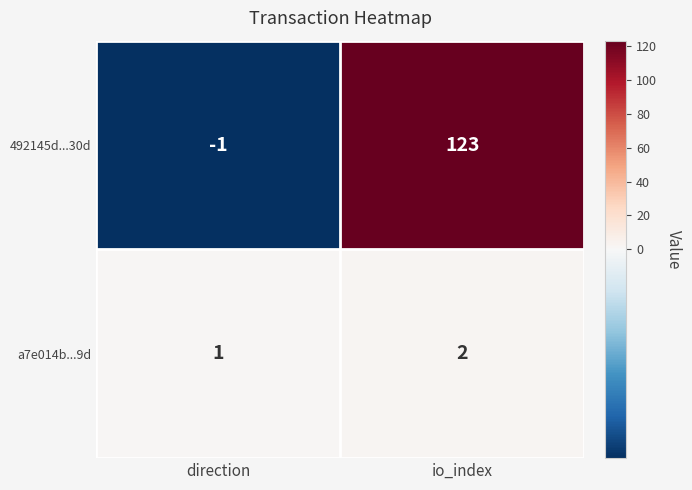

At which category does the chart reach its minimum across all series?

direction